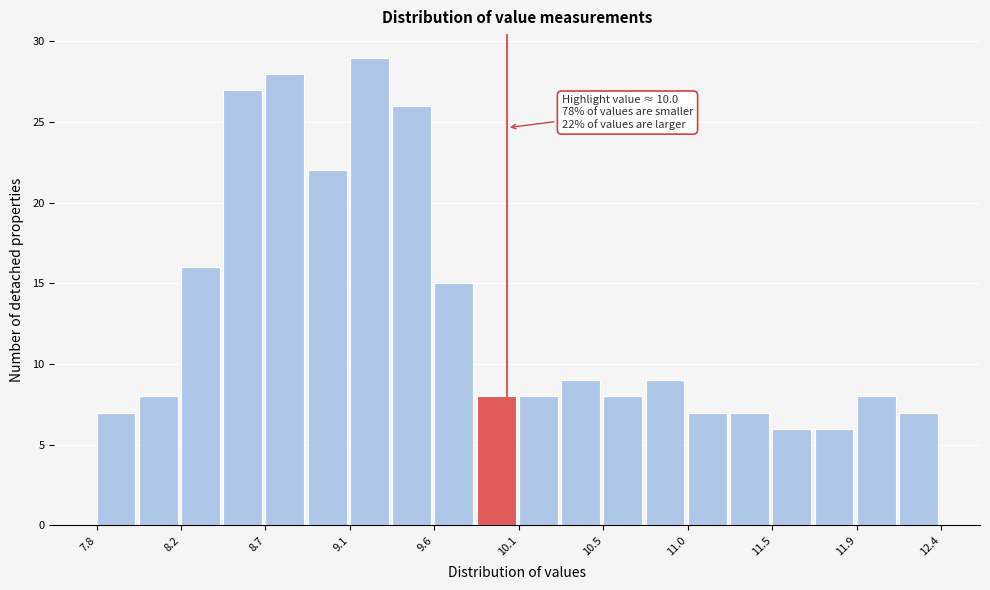

Which range on the x-axis has the tallest bar?

9.15 to 9.35